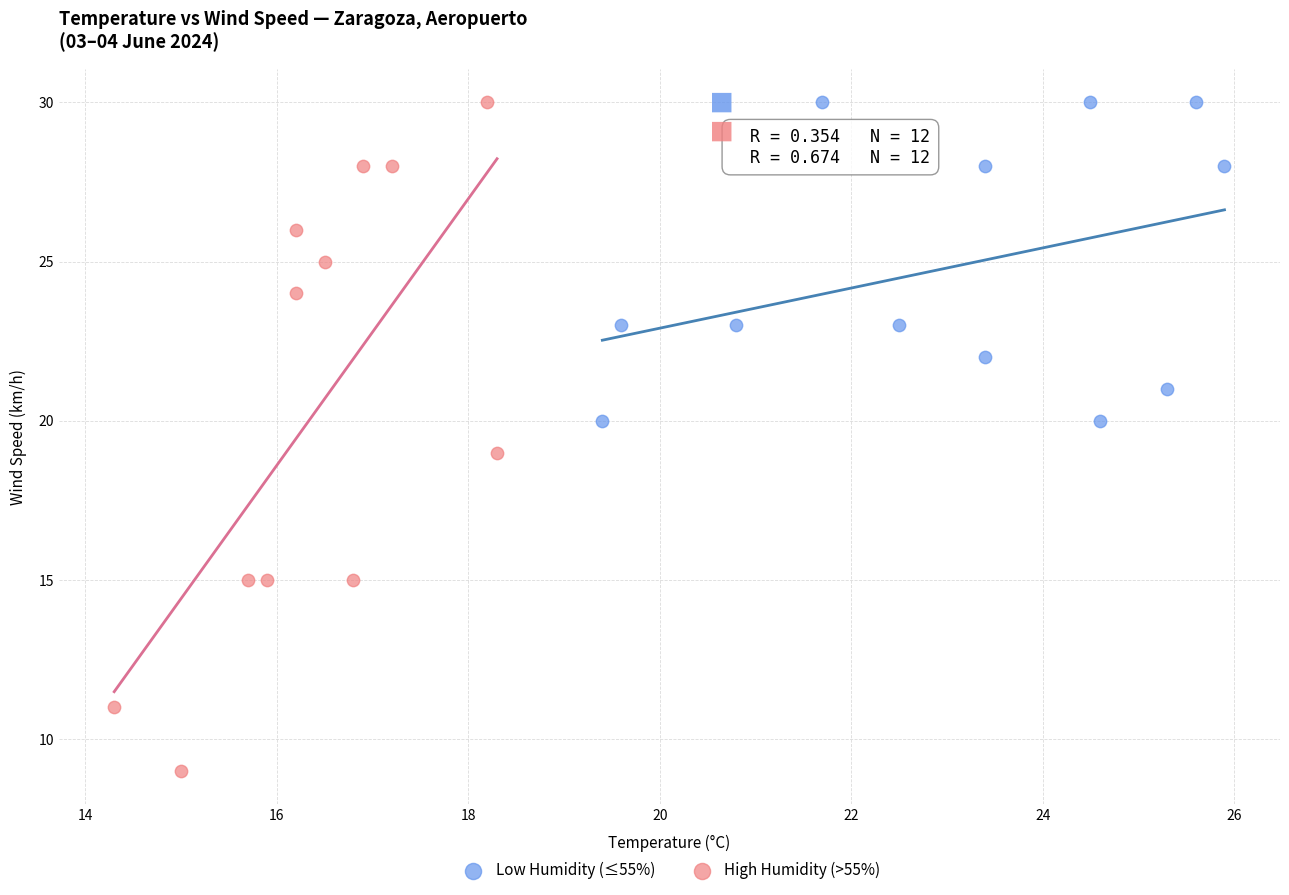

Which series contains the lowest Y value?

High Humidity (>55%)